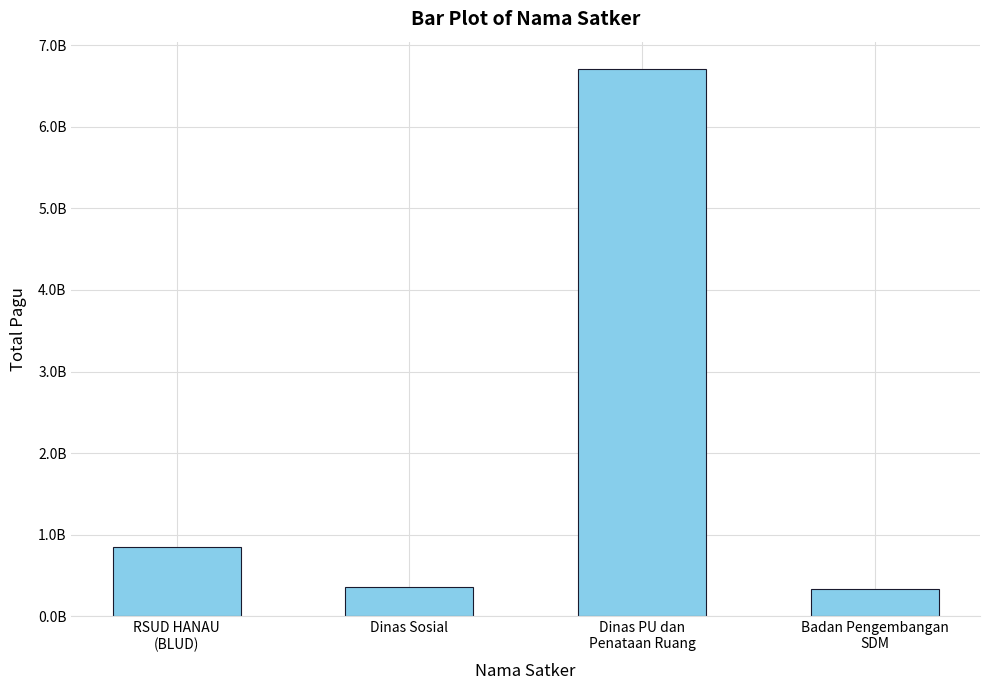

Approximately how many times larger is the value at Dinas Sosial compared to RSUD HANAU
(BLUD)?

0.4